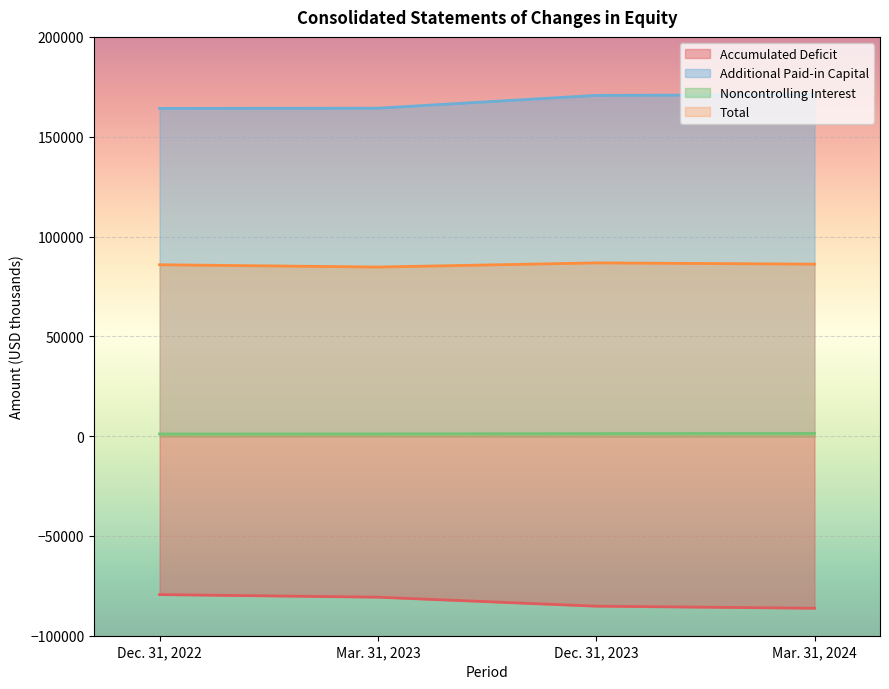

At which category does the chart reach its peak across all series?

Mar. 31, 2024